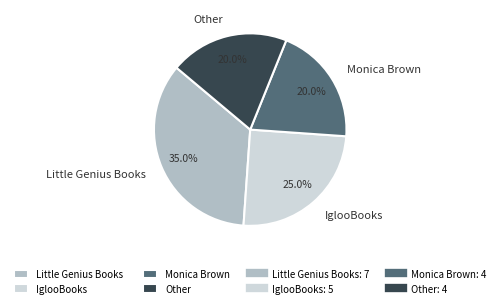

Count the number of slices in the pie.

4